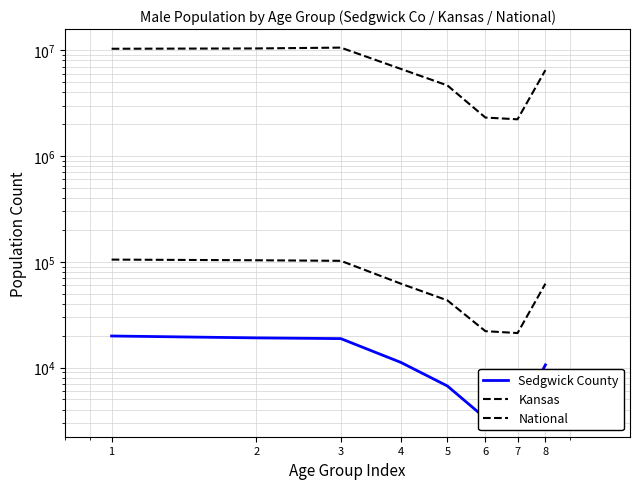

At which label does National first exceed 6656209?

1